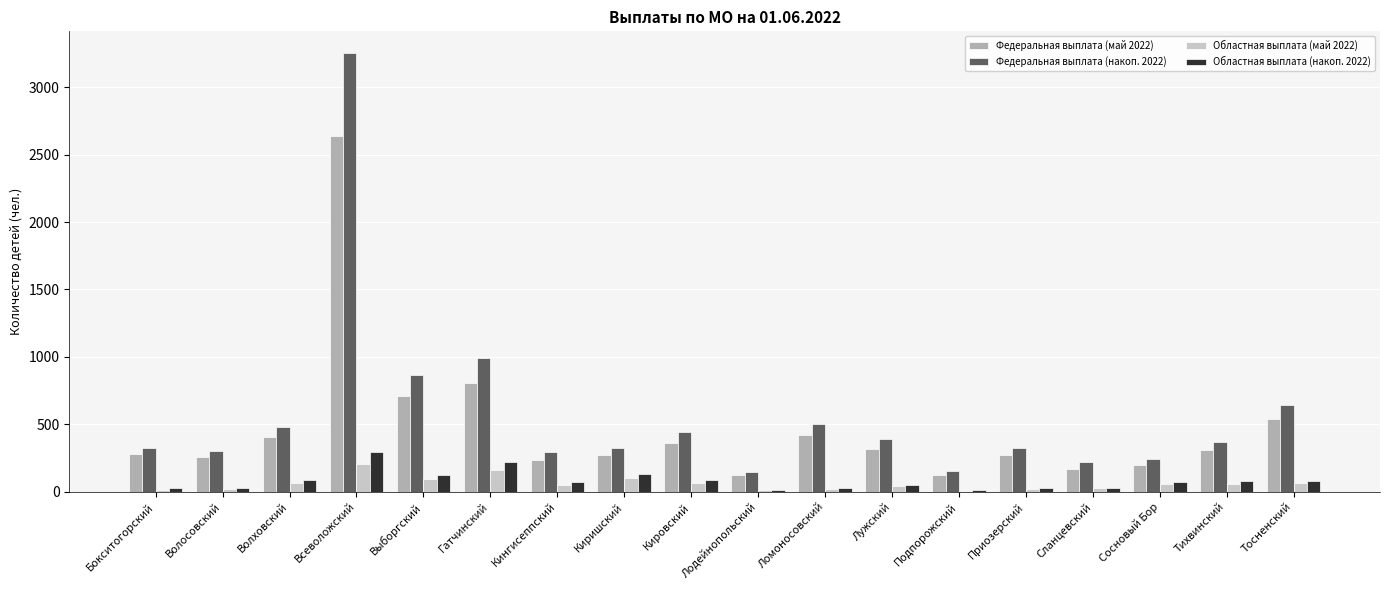

Where is Федеральная выплата (май 2022) nearest to the value 1379?

Гатчинский